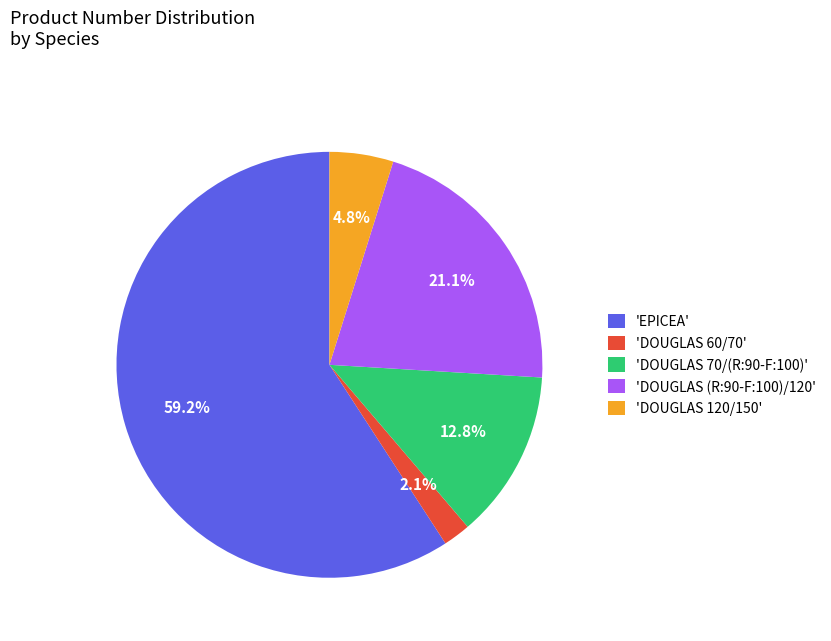

To the nearest percent, what is the average slice percentage?

20%